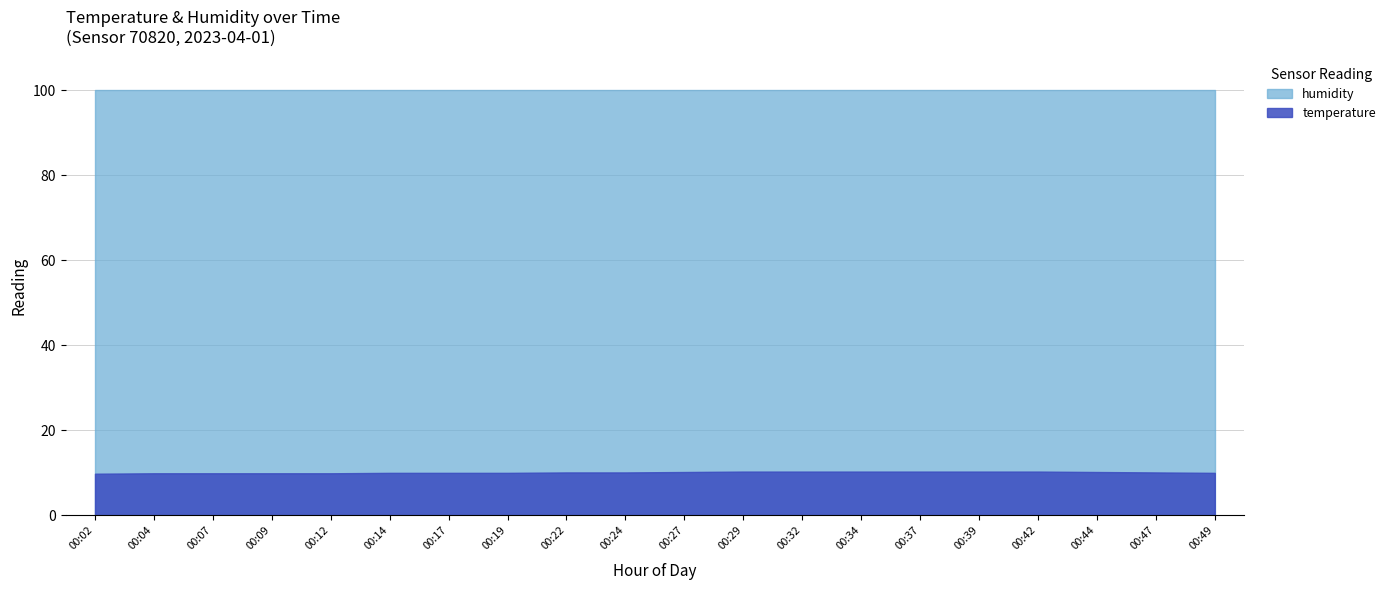

What is the value of the humidity point at the 14th from the left?

99.9